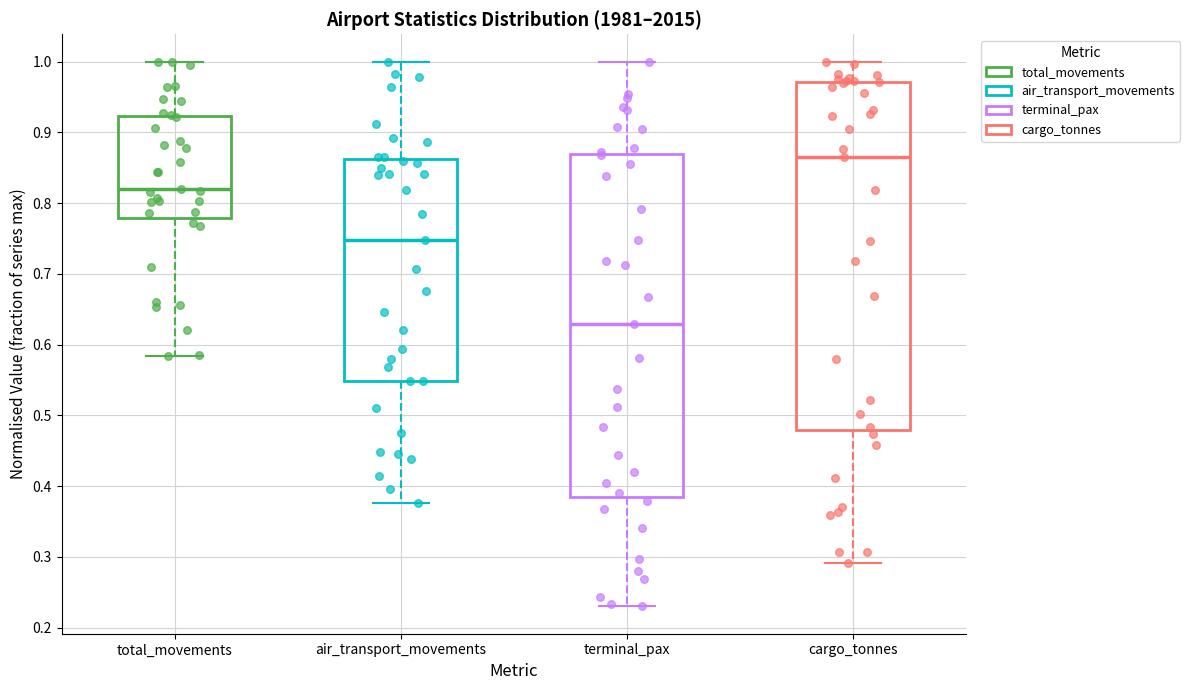

Reading left to right, transcribe this box plot: for each box, give where its median line is, the range the box spans, and where its two whiskers end, as read against the y-axis. The values are not printed on the chart, so give them approximately, as read against the axis.

total_movements: median 0.82, box 0.78 to 0.92, whiskers 0.58 to 1.00
air_transport_movements: median 0.75, box 0.55 to 0.86, whiskers 0.38 to 1.00
terminal_pax: median 0.63, box 0.38 to 0.87, whiskers 0.23 to 1.00
cargo_tonnes: median 0.86, box 0.48 to 0.97, whiskers 0.29 to 1.00